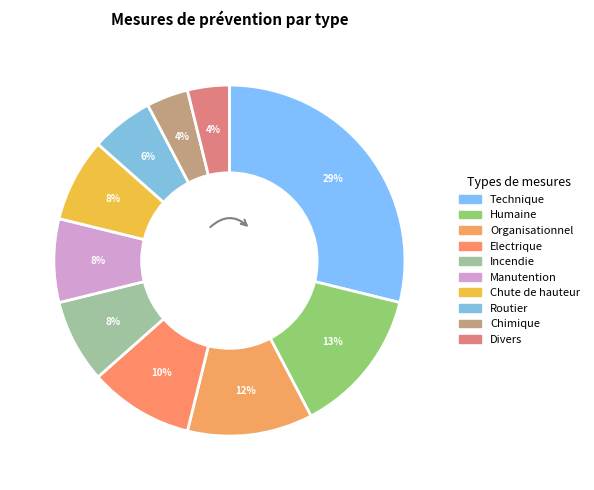

Count the number of slices in the pie.

10